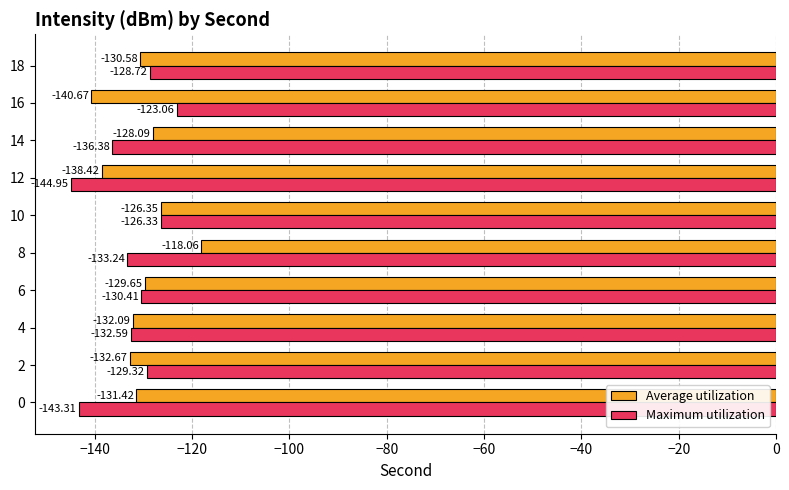

Which series changed the most between 0 and 12?

Average utilization